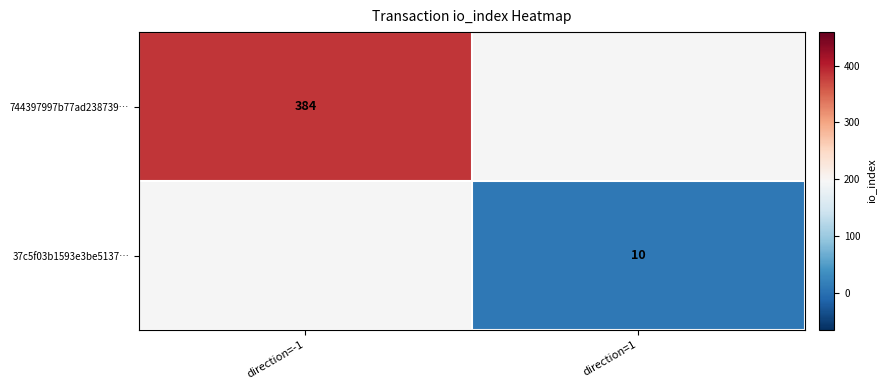

Is it true that 37c5f03b1593e3be5137… equals 16 at direction=1?

False